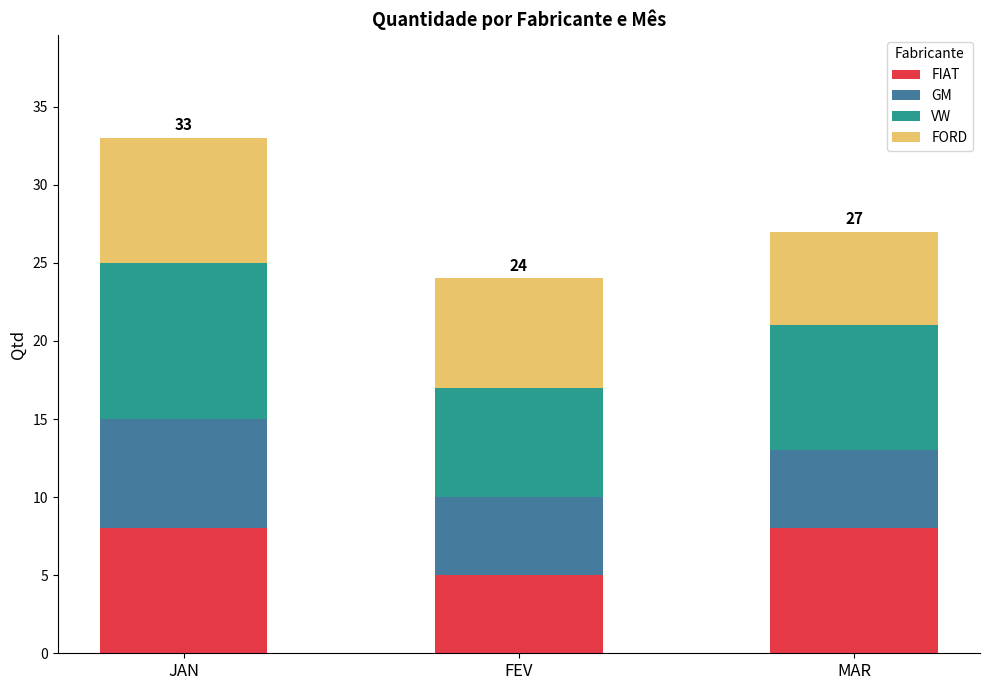

Reading left to right, what are the values for FIAT?

JAN=8	FEV=5	MAR=8